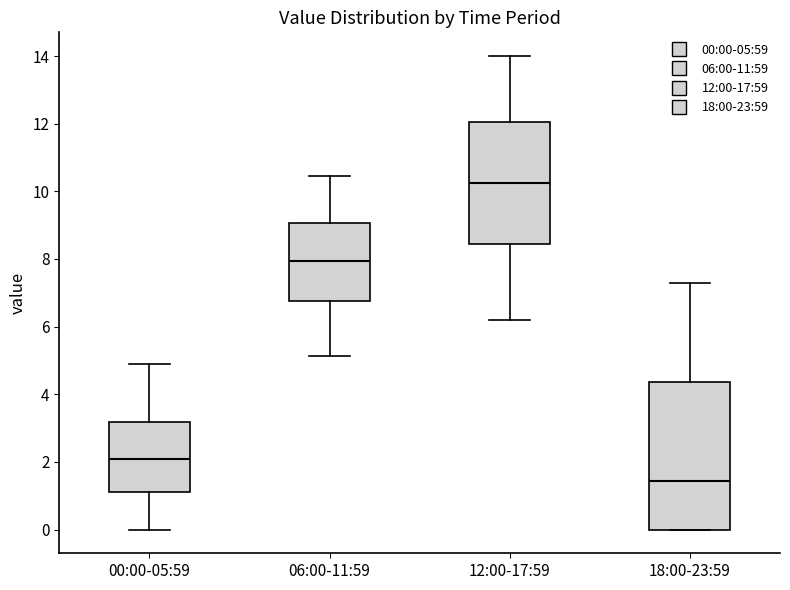

Reading left to right, read every box against the y-axis: the position of its median line, the range the box covers, and the ends of its whiskers. The values are not printed on the chart, so give them approximately, as read against the axis.

00:00-05:59: median 2.0, box 1.2 to 3.2, whiskers 0.0 to 5.0
06:00-11:59: median 8.0, box 6.8 to 9.0, whiskers 5.2 to 10.4
12:00-17:59: median 10.2, box 8.4 to 12.0, whiskers 6.2 to 14.0
18:00-23:59: median 1.4, box 0.0 to 4.4, whiskers 0.0 to 7.4